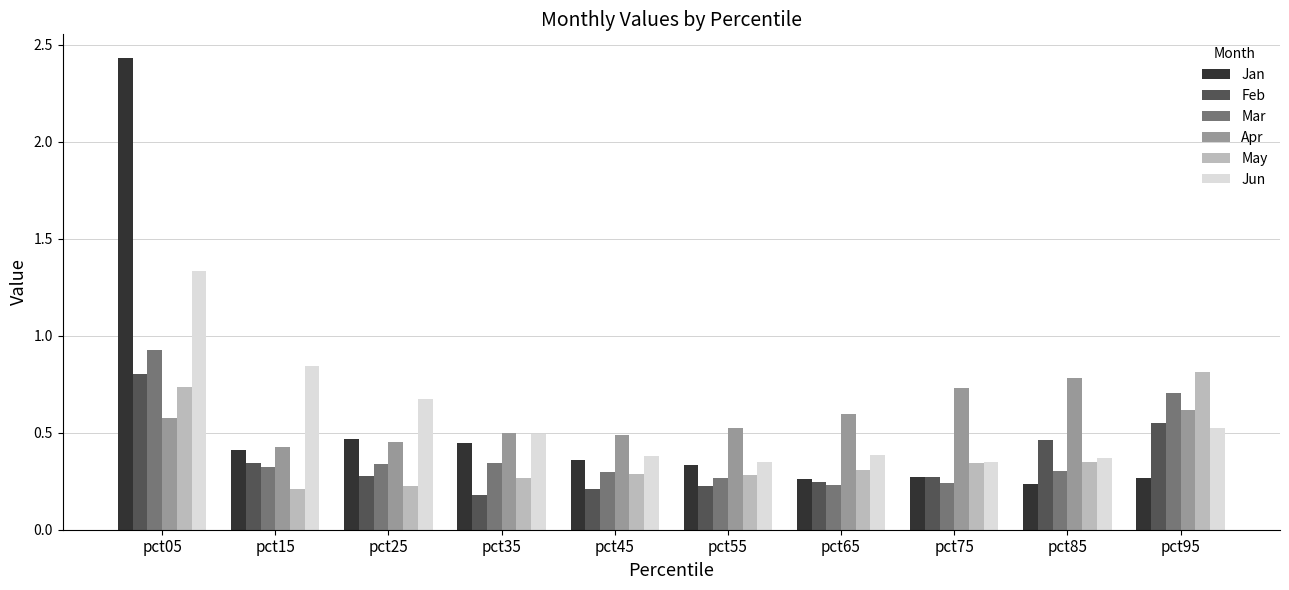

What is the difference between the maximum and minimum values in the Jun series?

1.0